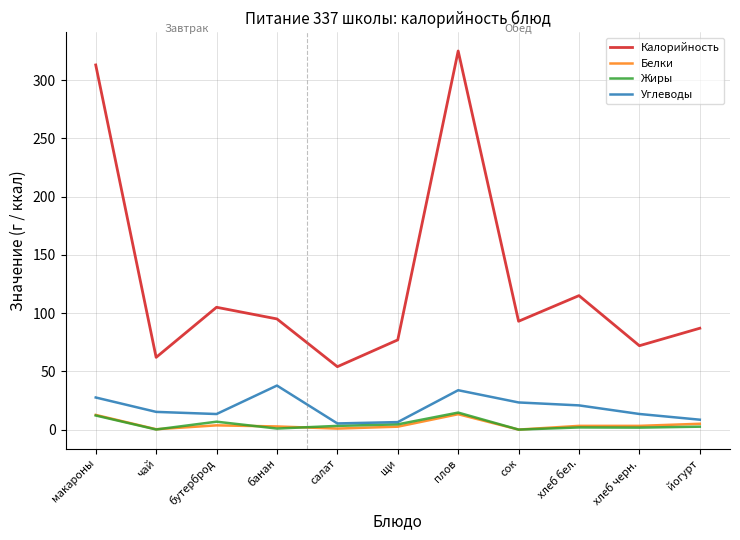

Which series has the largest total across all categories?

Калорийность